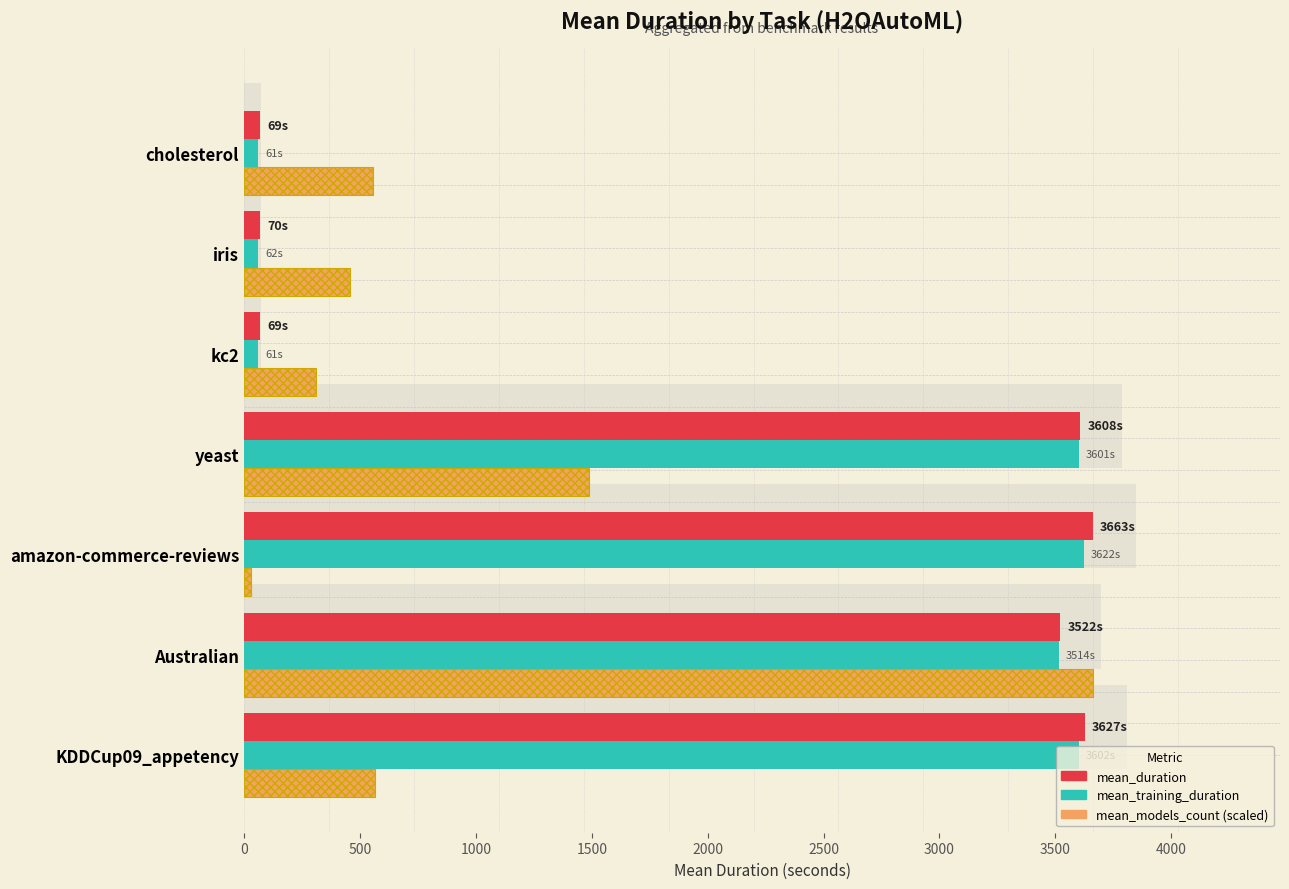

What is the difference between the maximum and minimum values in the mean_duration series?

3594.5